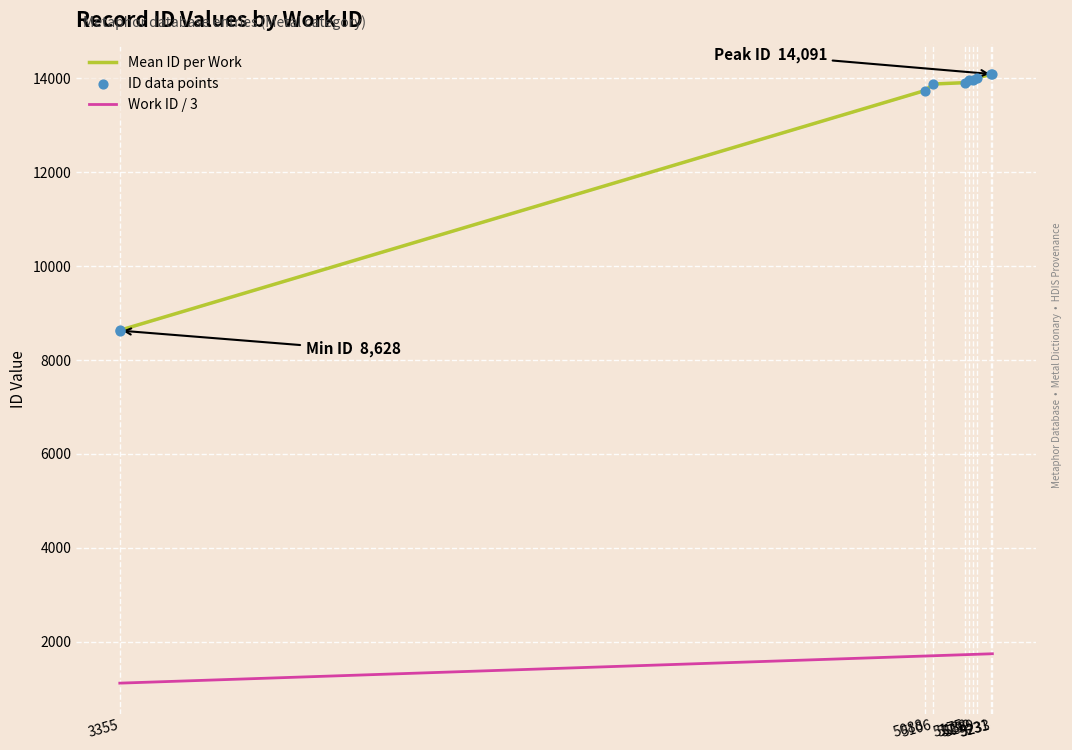

Which has a higher value, 5231 or 5183?

5231